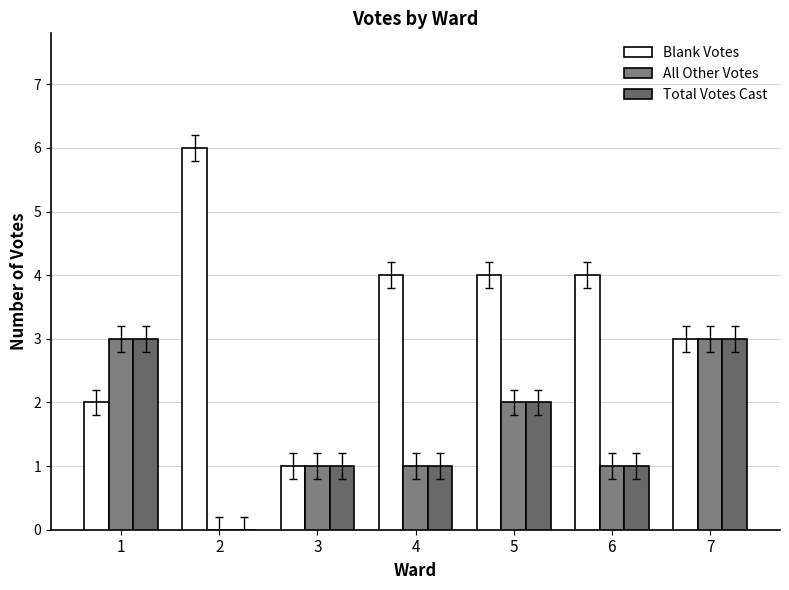

The value of All Other Votes at 4 is 2. True or false?

False